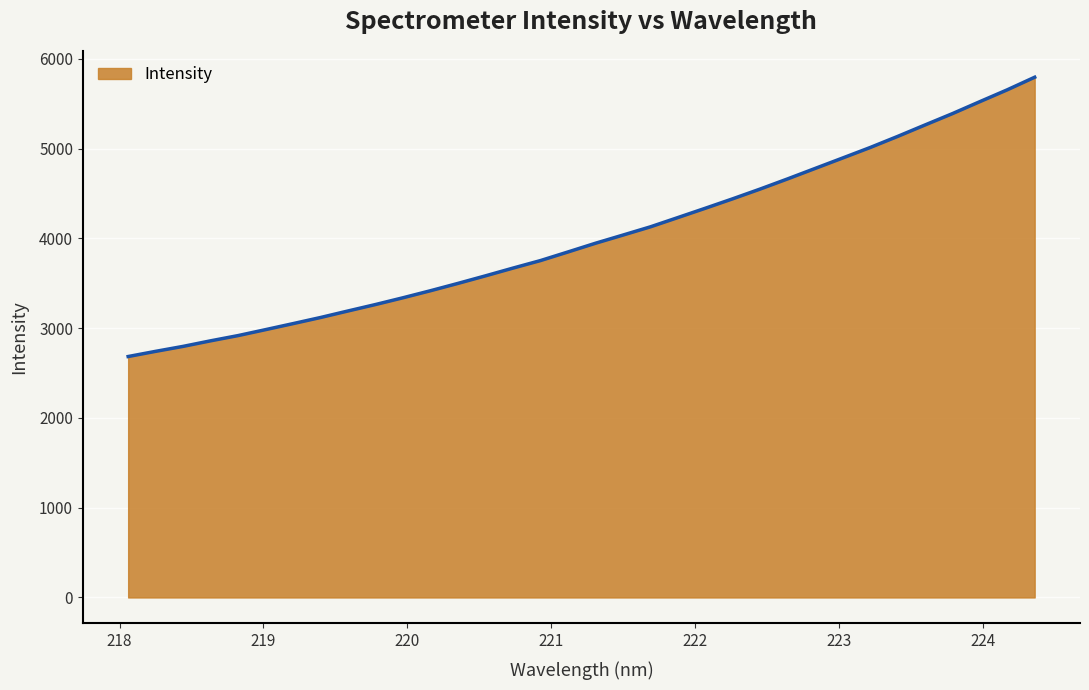

Does the chart have visible grid lines?

Yes